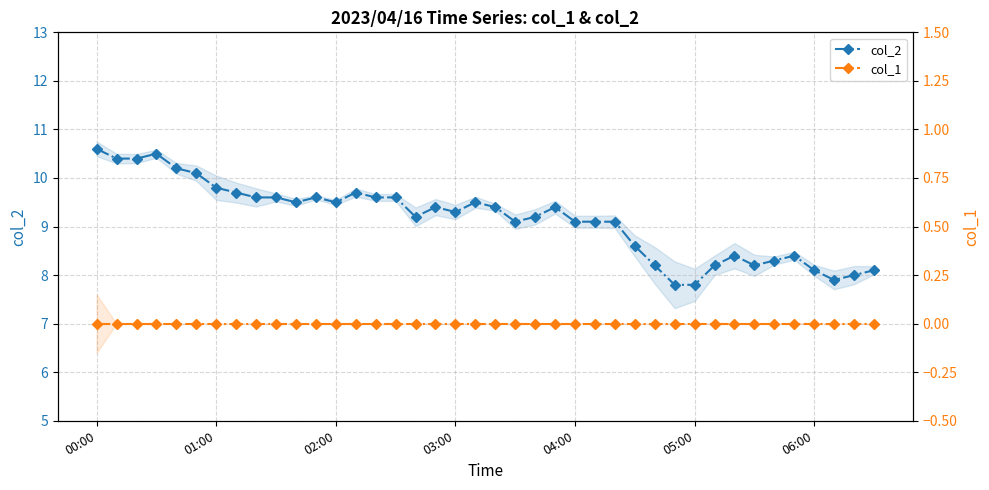

How many lines are shown in the chart?

2